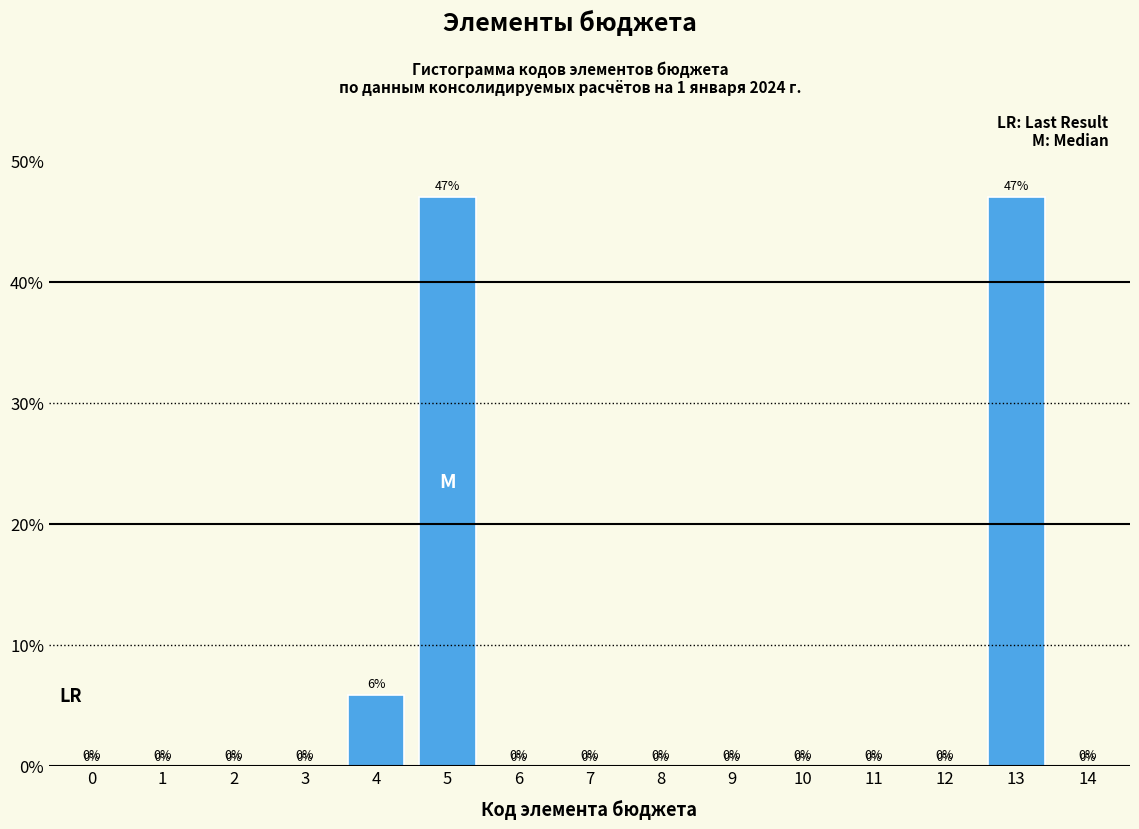

True or false: the data shows 0.0 at 12.

True